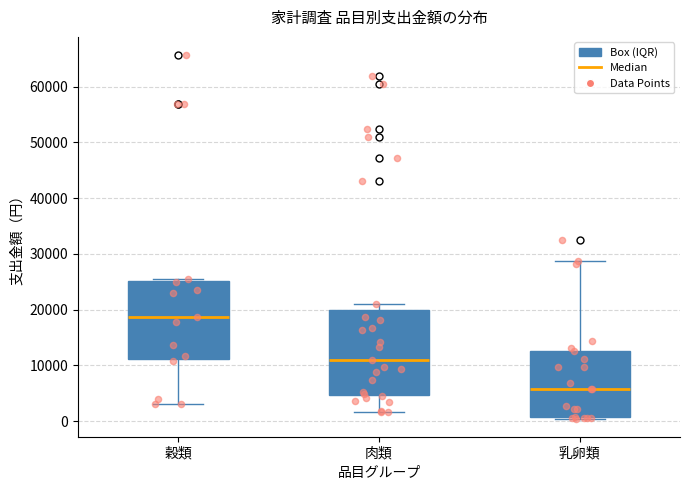

Where is the lower edge of the box for 肉類 on the y-axis? The values are not printed on the chart, so give them approximately, as read against the axis.

5000